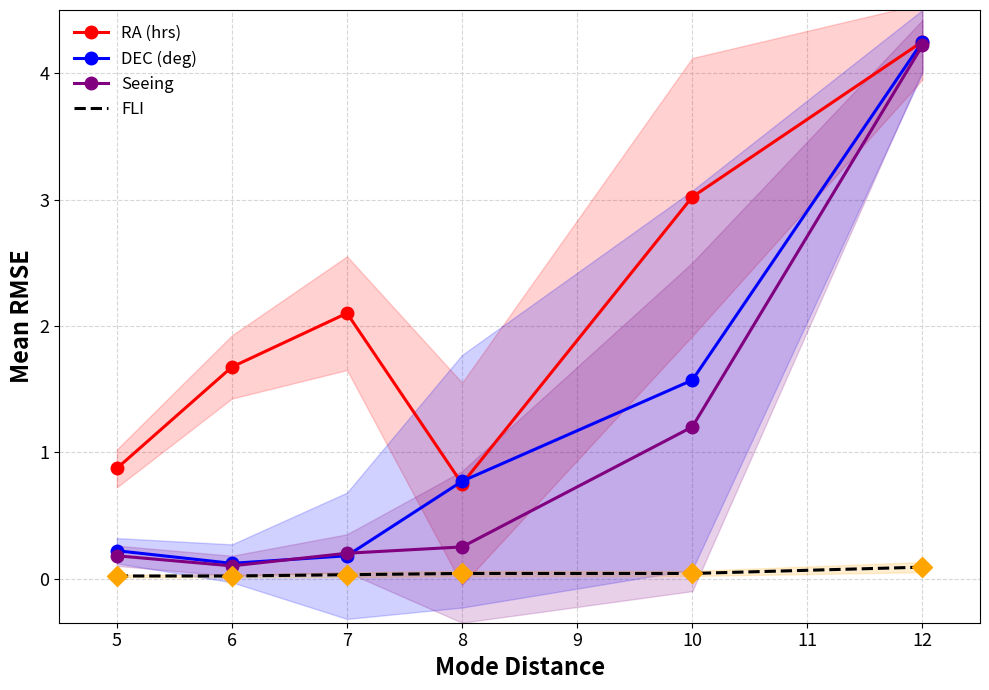

True or false: Seeing and RA (hrs) cross at least once.

False